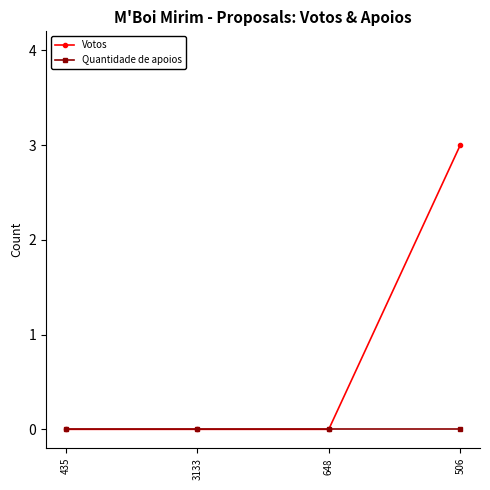

Reading left to right, extract all data points from this chart.

Votos: 435=0	3133=0	648=0	506=3
Quantidade de apoios: 435=0	3133=0	648=0	506=0